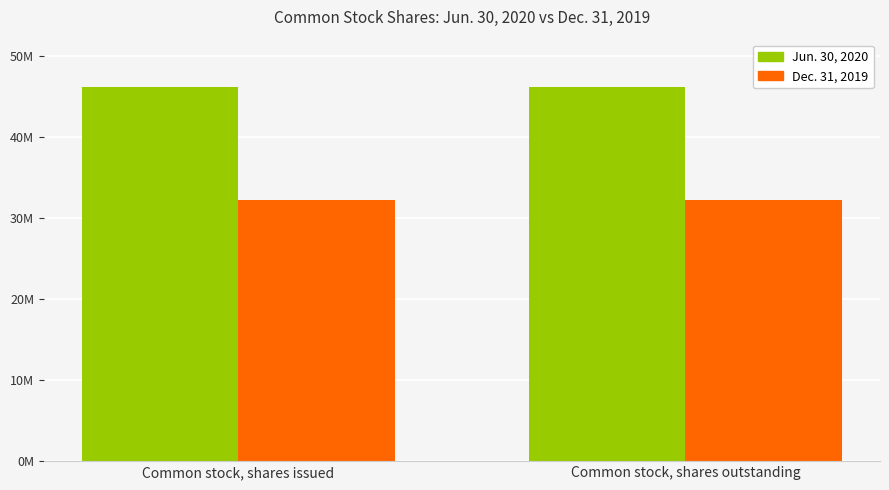

Between Common stock, shares issued and Common stock, shares outstanding, which series saw the biggest shift?

Dec. 31, 2019